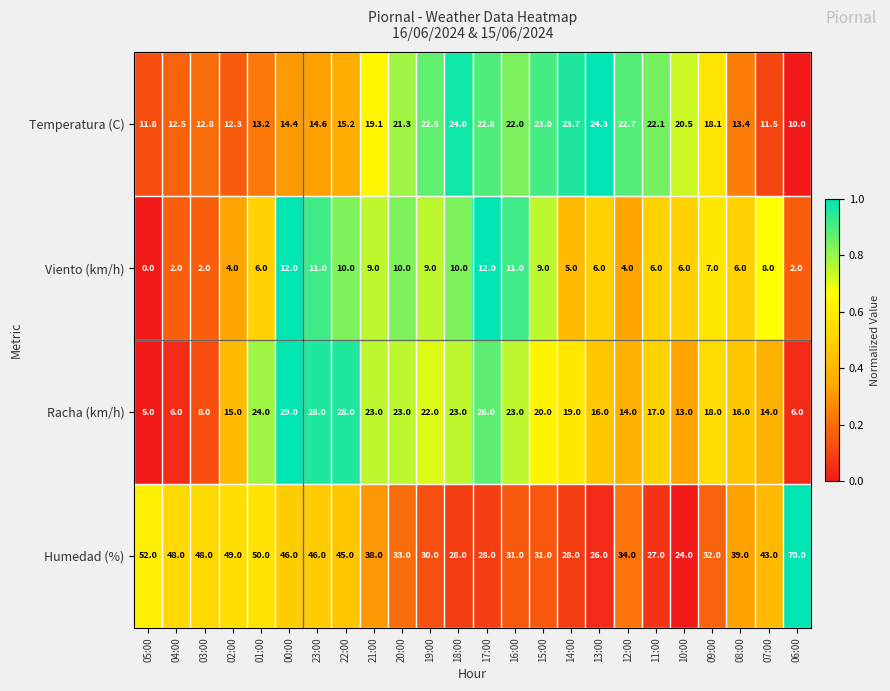

What is the difference between the Racha (km/h) values at 00:00 and 05:00?

24.0